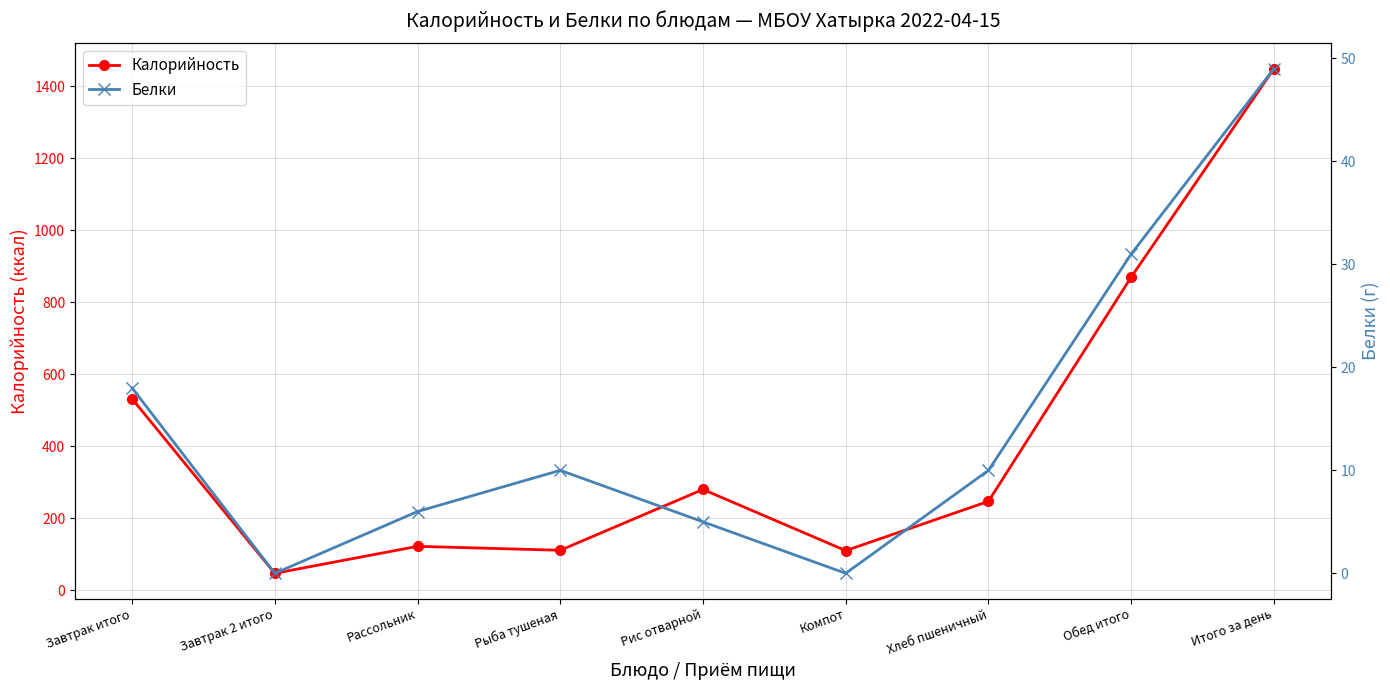

Does the chart display data point markers on the line(s)?

Yes